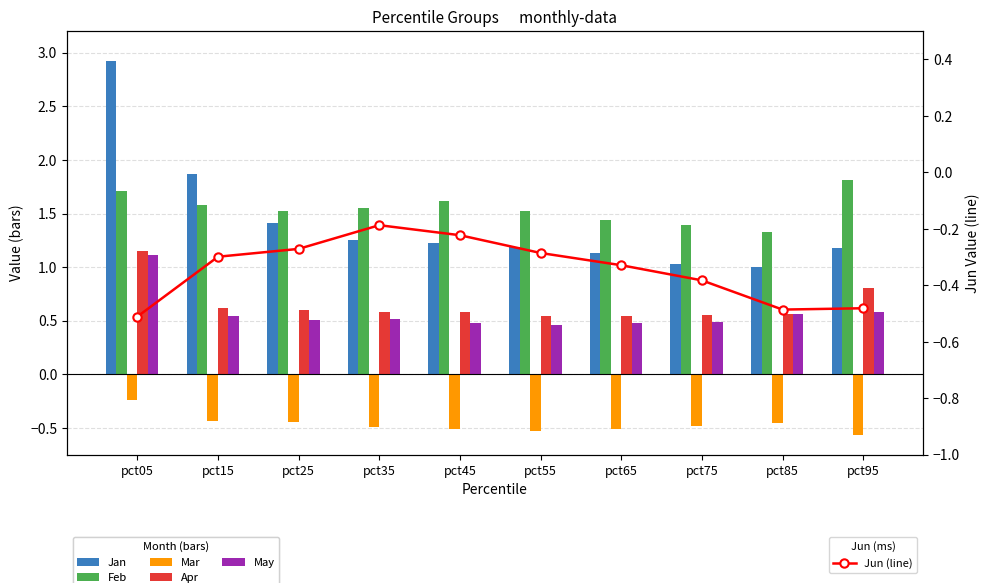

At which label does Feb reach its peak?

pct95